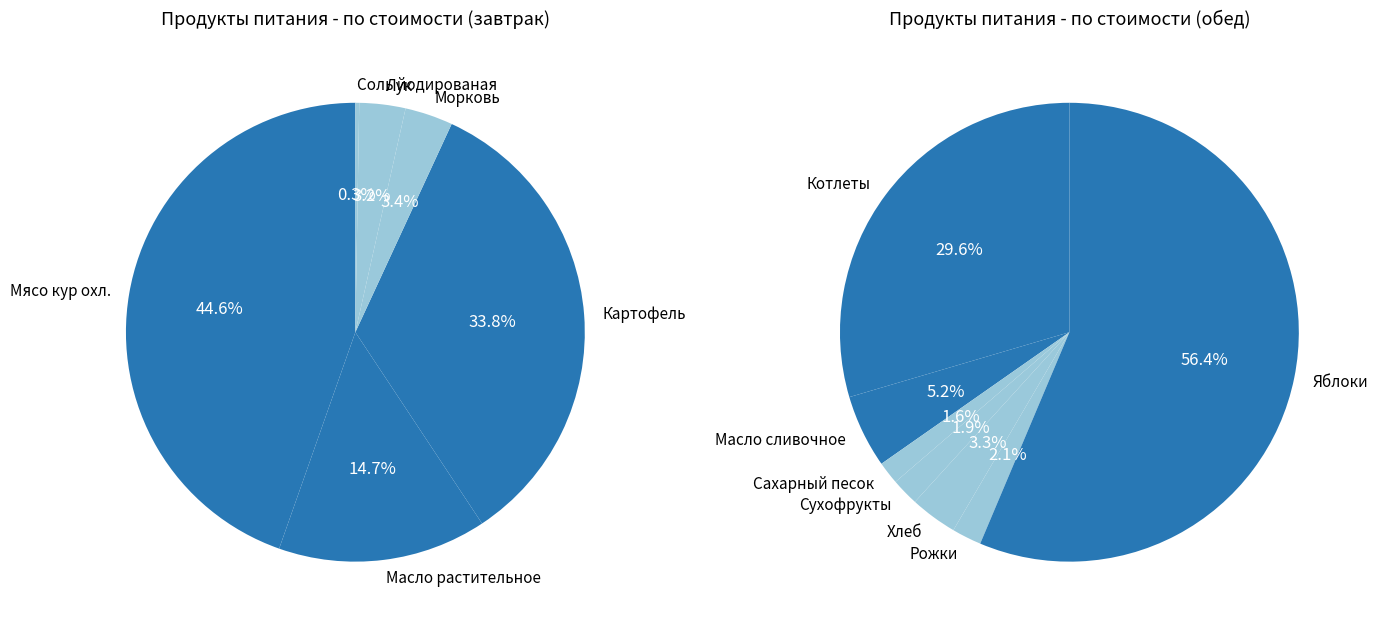

What percentage is the Хлеб slice, to the nearest percent?

3%